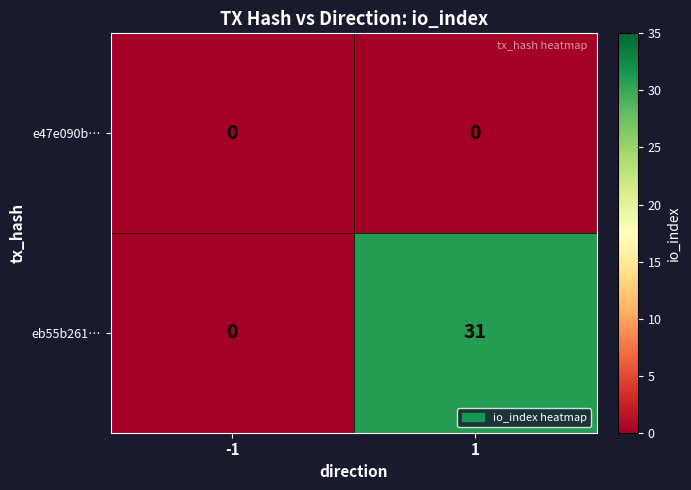

The eb55b261… series shows -13 at -1. True or false?

False